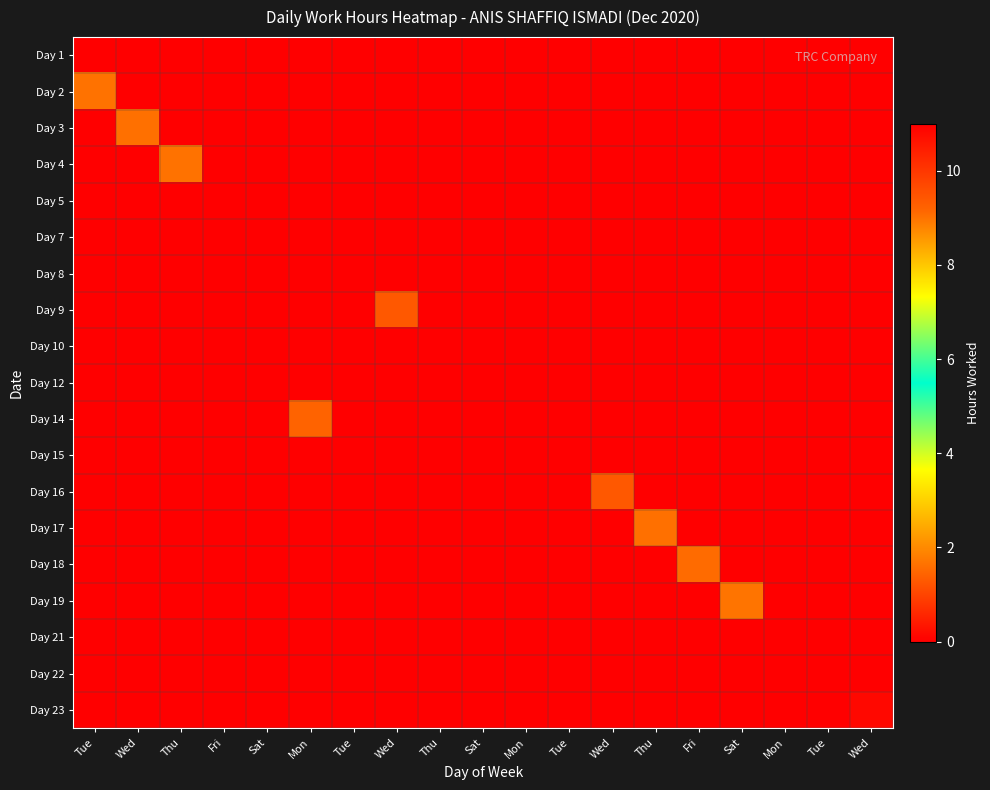

What is the total value across all series at Tue?

9.0